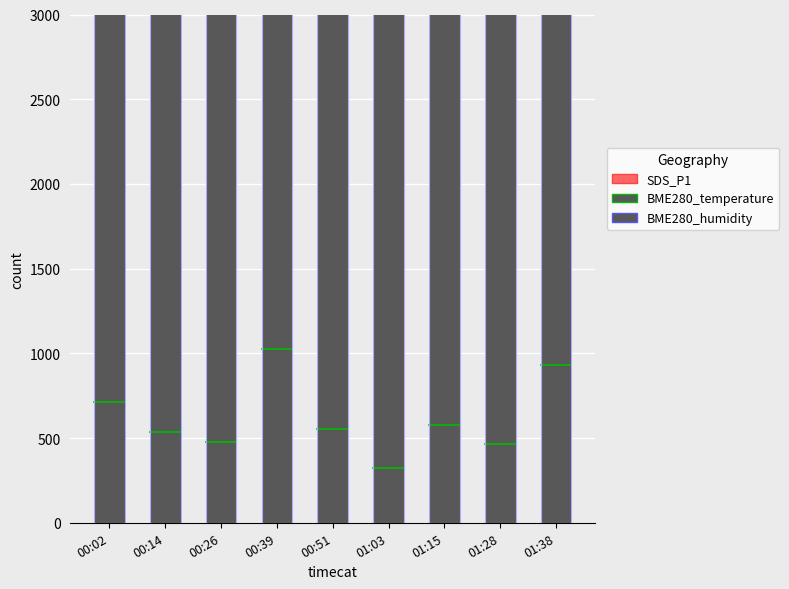

True or false: BME280_temperature has a value of 77588.2 at 01:28.

False